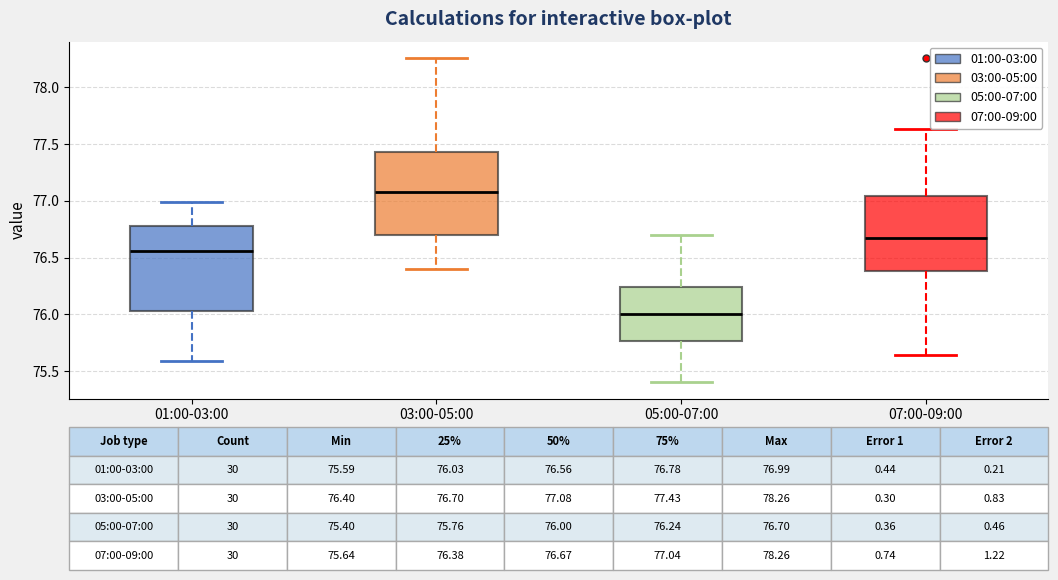

Which box's median line is the lowest?

05:00-07:00